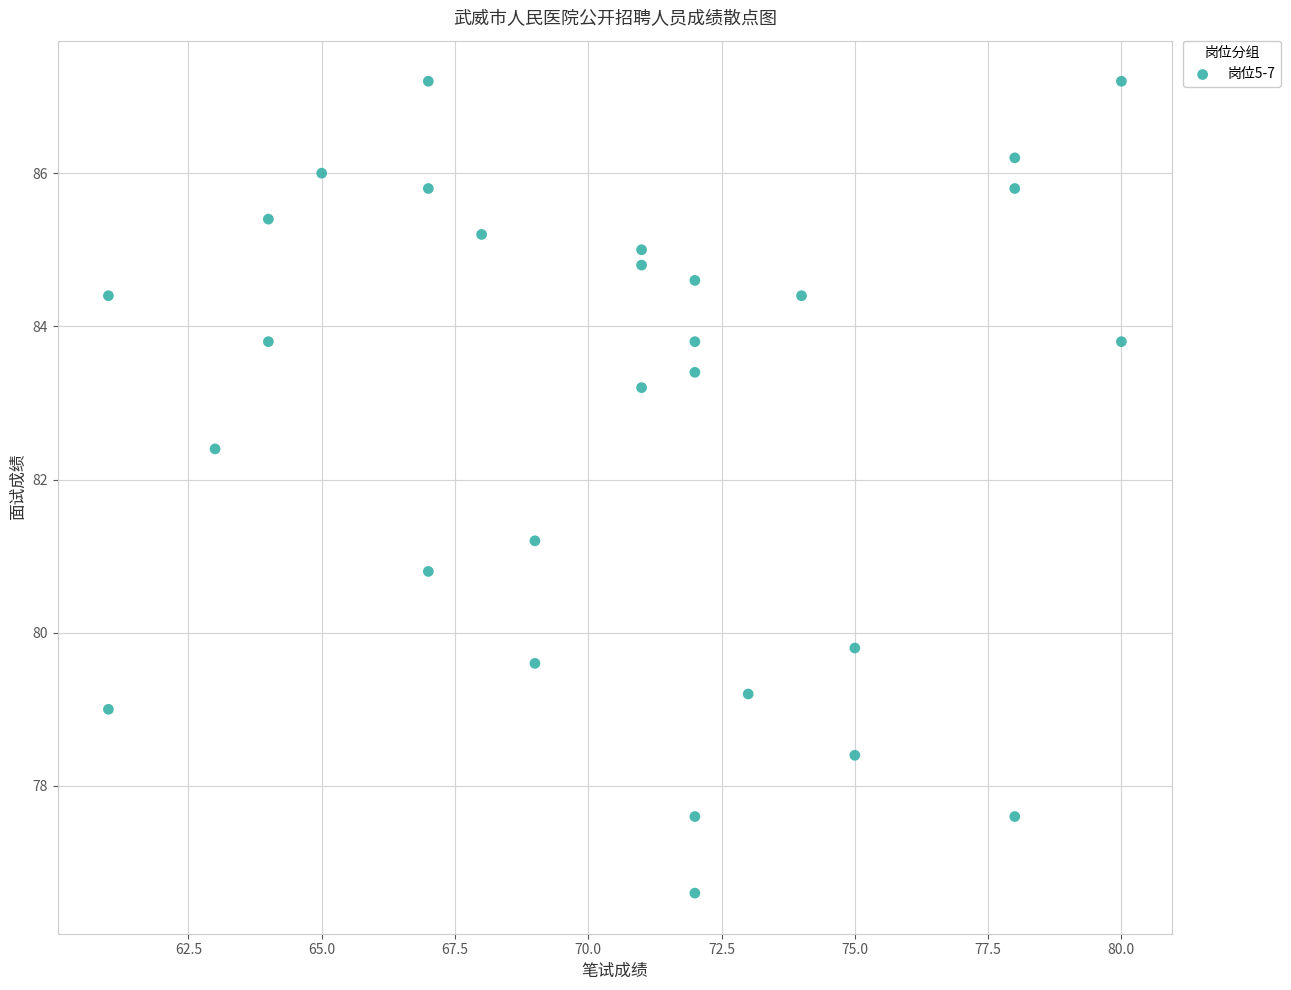

What is the range of X values (max minus min)?

19.0